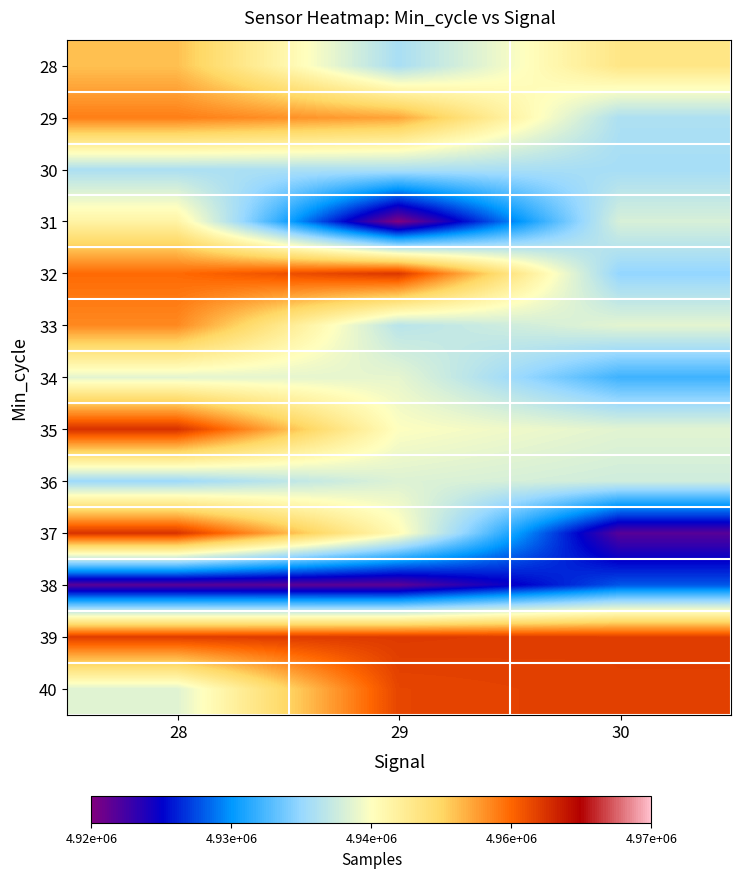

What is the maximum value shown in the chart?

4958309